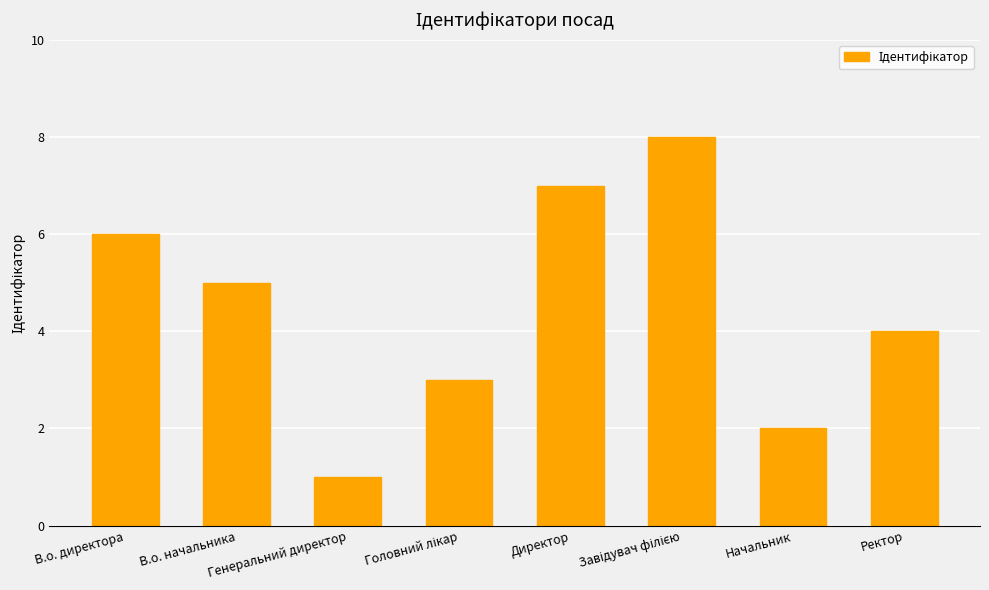

What is the label of the 1st bar from the right?

Ректор